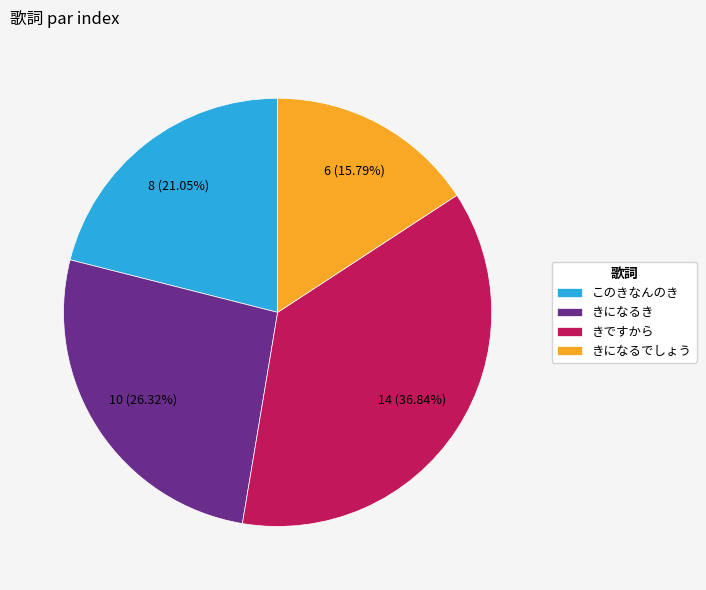

Rank the categories by value from highest to lowest.

きですから, きになるき, このきなんのき, きになるでしょう